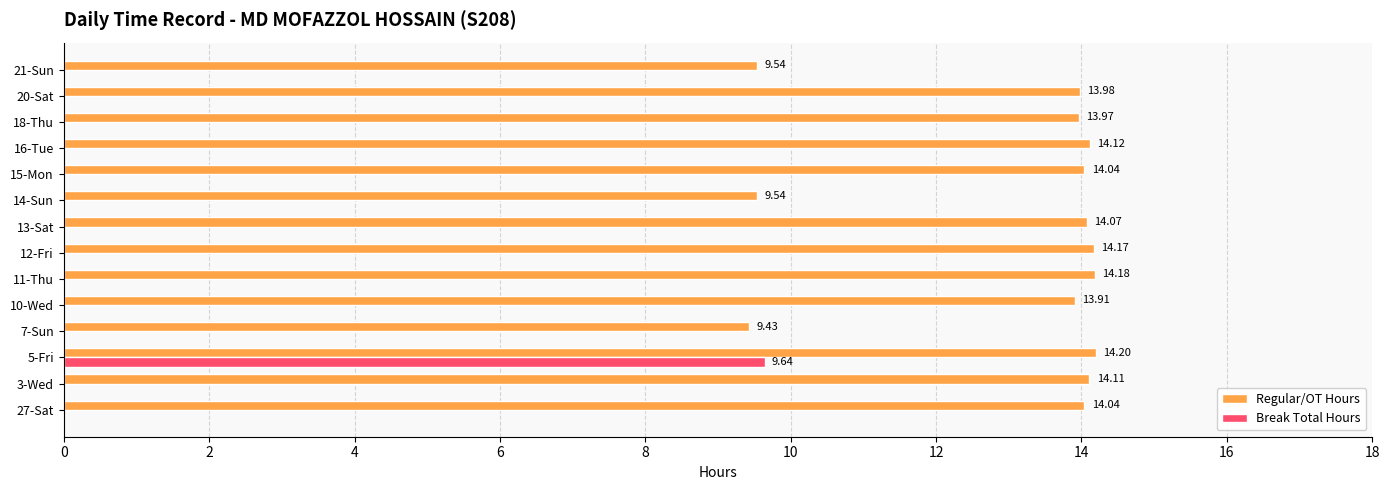

What is the sum of all Regular/OT Hours values?

183.3